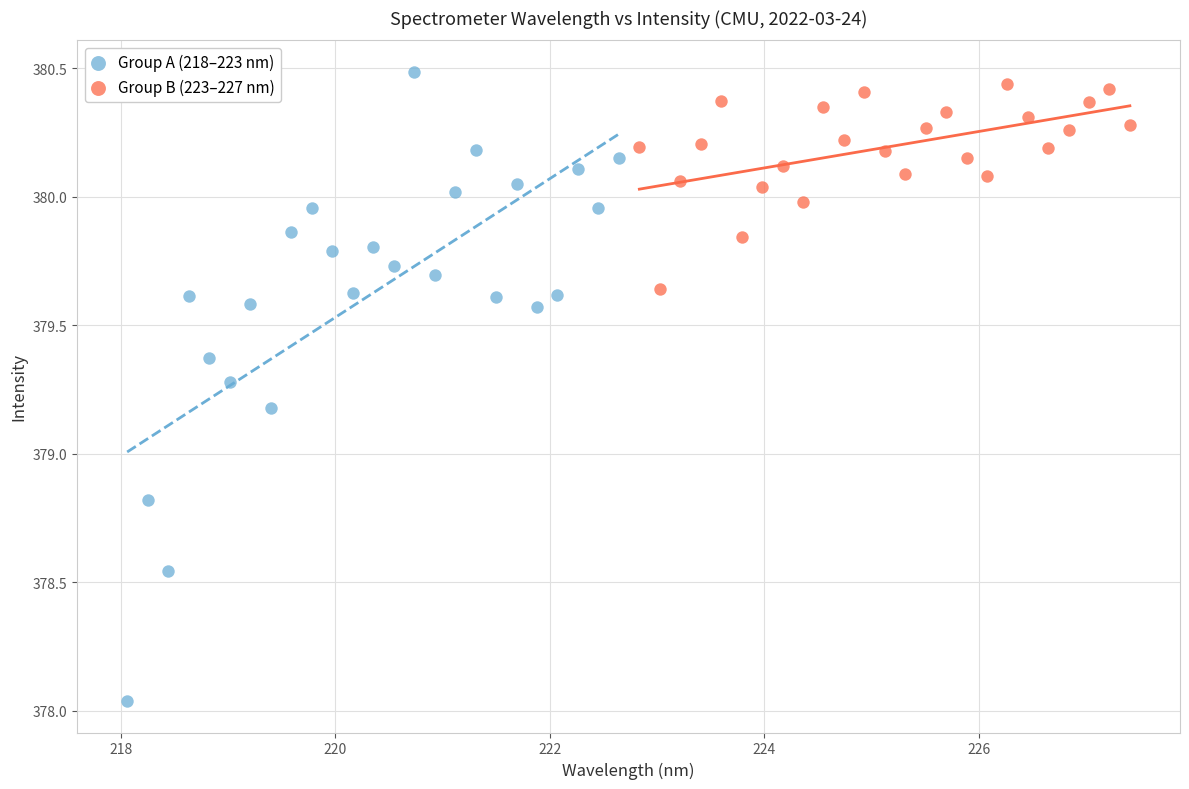

Which series has the widest spread of Y values?

Group A (218–223 nm)